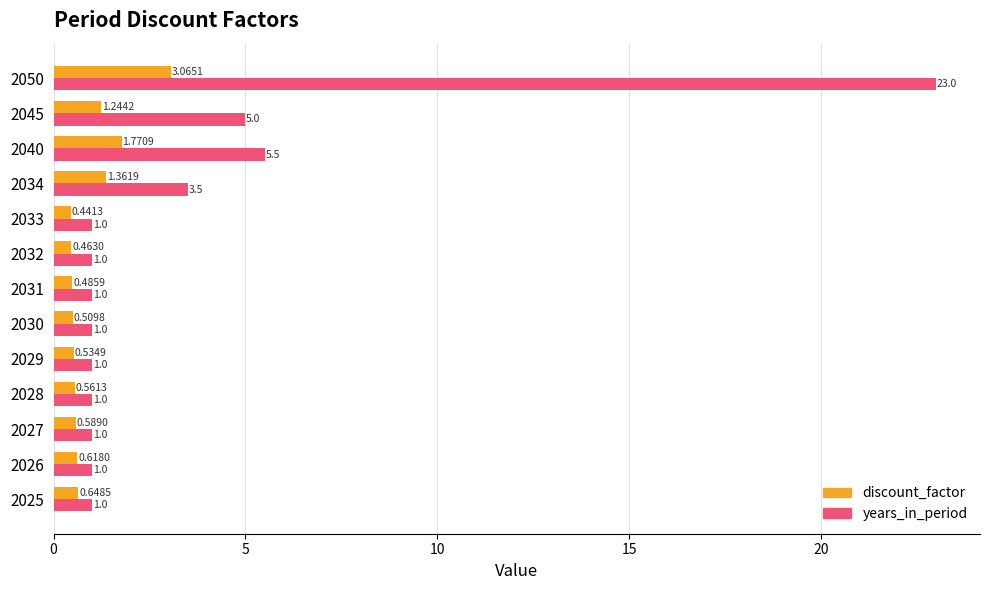

Which series has the largest total across all categories?

years_in_period